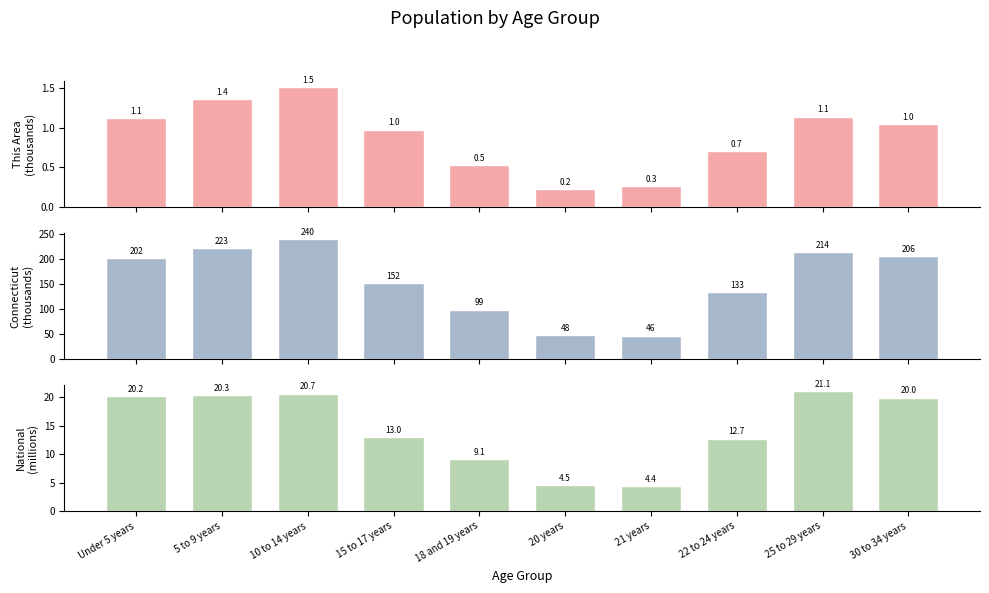

What position from the right is 30 to 34 years?

1